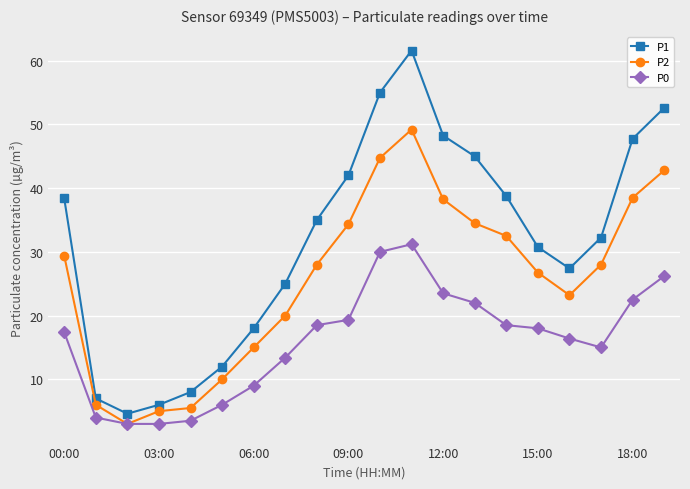

True or false: P1 and P0 intersect in this chart.

False